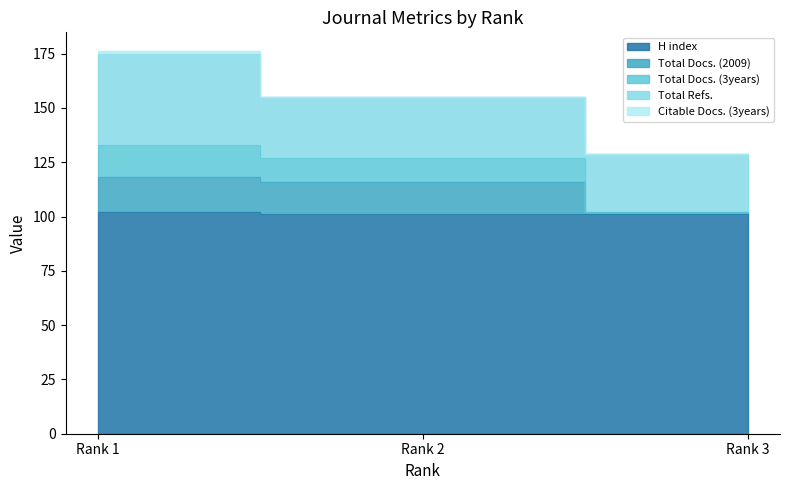

At which label does Total Docs. (3years) reach its peak?

Rank 1